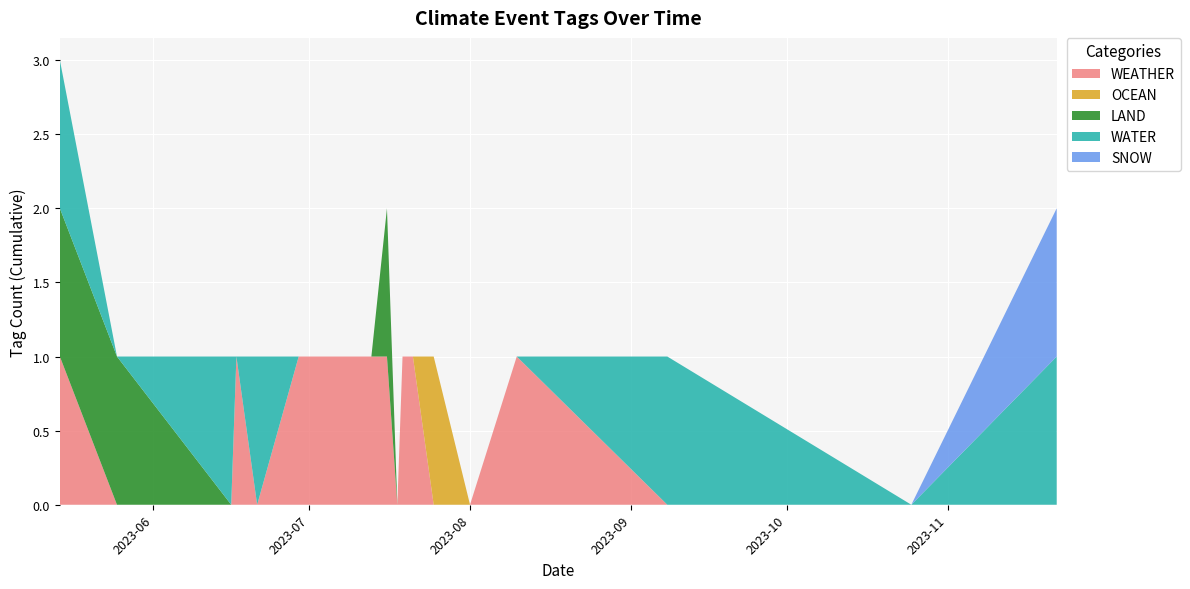

Reading right to left, extract all data points from this chart.

WEATHER: 2023-11-22=0	2023-10-25=0	2023-09-08=0	2023-08-10=1	2023-08-01=0	2023-07-25=0	2023-07-21=1	2023-07-19=1	2023-07-18=0	2023-07-16=1	2023-07-13=1	2023-07-08=1	2023-06-29=1	2023-06-21=0	2023-06-17=1	2023-06-16=0	2023-05-25=0	2023-05-14=1
OCEAN: 2023-11-22=0	2023-10-25=0	2023-09-08=0	2023-08-10=0	2023-08-01=0	2023-07-25=1	2023-07-21=0	2023-07-19=0	2023-07-18=0	2023-07-16=0	2023-07-13=0	2023-07-08=0	2023-06-29=0	2023-06-21=0	2023-06-17=0	2023-06-16=0	2023-05-25=0	2023-05-14=0
LAND: 2023-11-22=0	2023-10-25=0	2023-09-08=0	2023-08-10=0	2023-08-01=0	2023-07-25=0	2023-07-21=0	2023-07-19=0	2023-07-18=0	2023-07-16=1	2023-07-13=0	2023-07-08=0	2023-06-29=0	2023-06-21=0	2023-06-17=0	2023-06-16=0	2023-05-25=1	2023-05-14=1
WATER: 2023-11-22=1	2023-10-25=0	2023-09-08=1	2023-08-10=0	2023-08-01=0	2023-07-25=0	2023-07-21=0	2023-07-19=0	2023-07-18=0	2023-07-16=0	2023-07-13=0	2023-07-08=0	2023-06-29=0	2023-06-21=1	2023-06-17=0	2023-06-16=1	2023-05-25=0	2023-05-14=1
SNOW: 2023-11-22=1	2023-10-25=0	2023-09-08=0	2023-08-10=0	2023-08-01=0	2023-07-25=0	2023-07-21=0	2023-07-19=0	2023-07-18=0	2023-07-16=0	2023-07-13=0	2023-07-08=0	2023-06-29=0	2023-06-21=0	2023-06-17=0	2023-06-16=0	2023-05-25=0	2023-05-14=0